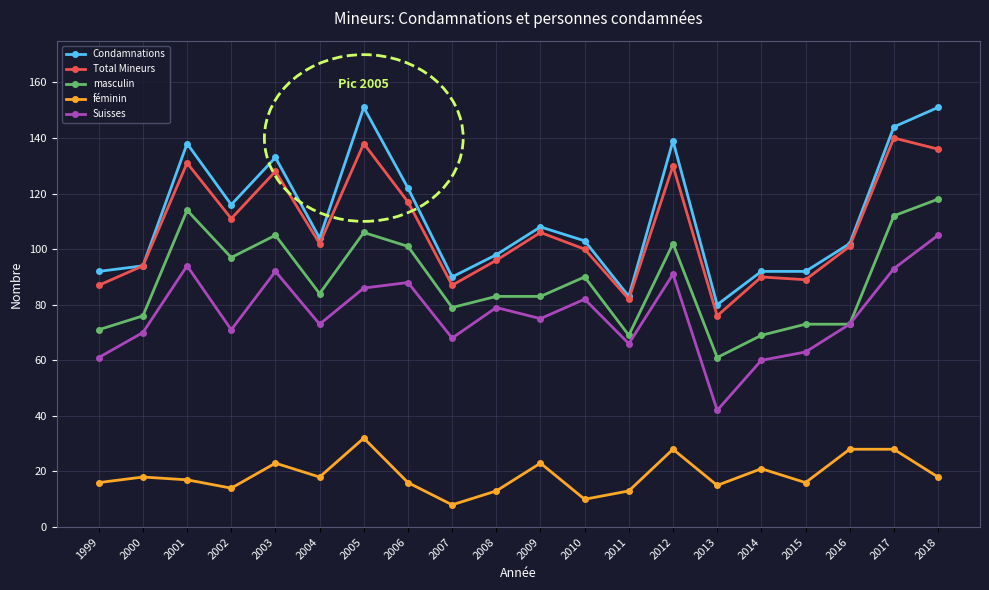

What is the value of the féminin point at the 12th from the left?

10